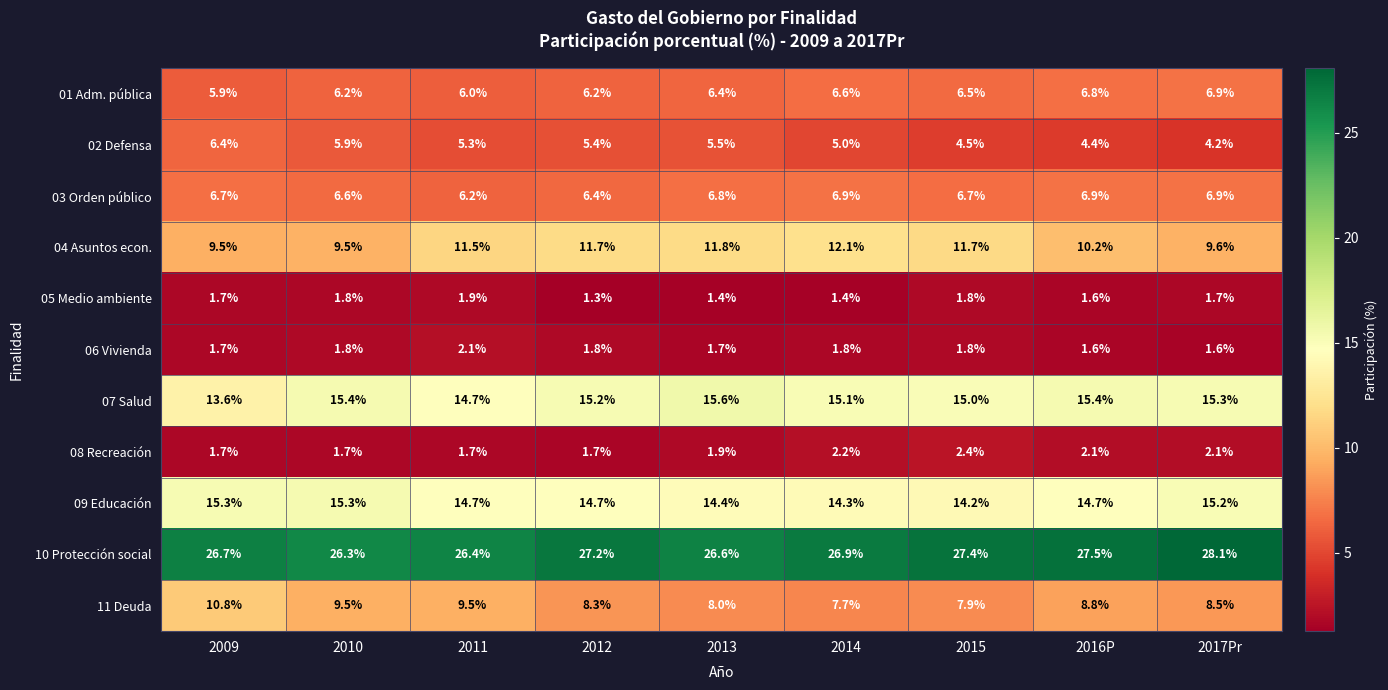

Which category has the lowest value in the 09 Educación series?

2015